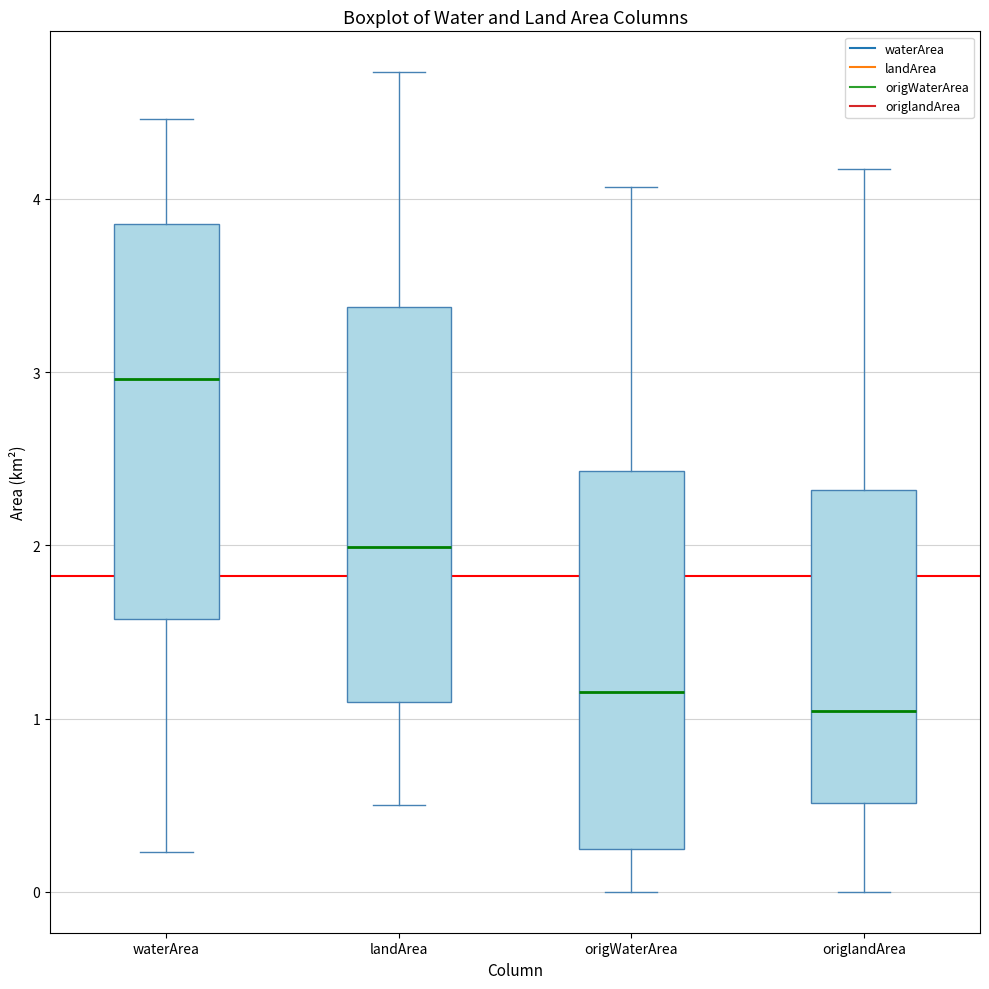

Reading left to right, read every box against the y-axis: the position of its median line, the range the box covers, and the ends of its whiskers. The values are not printed on the chart, so give them approximately, as read against the axis.

waterArea: median 3.0, box 1.6 to 3.9, whiskers 0.2 to 4.5
landArea: median 2.0, box 1.1 to 3.4, whiskers 0.5 to 4.7
origWaterArea: median 1.2, box 0.2 to 2.4, whiskers 0.0 to 4.1
origlandArea: median 1.0, box 0.5 to 2.3, whiskers 0.0 to 4.2